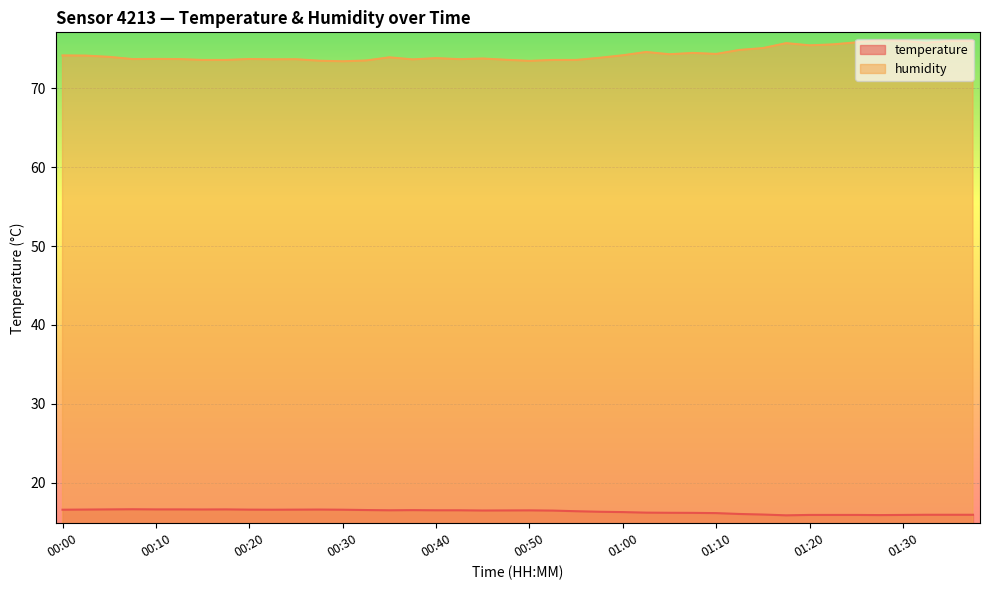

Between 01:27 and 01:25, which is larger?

01:25